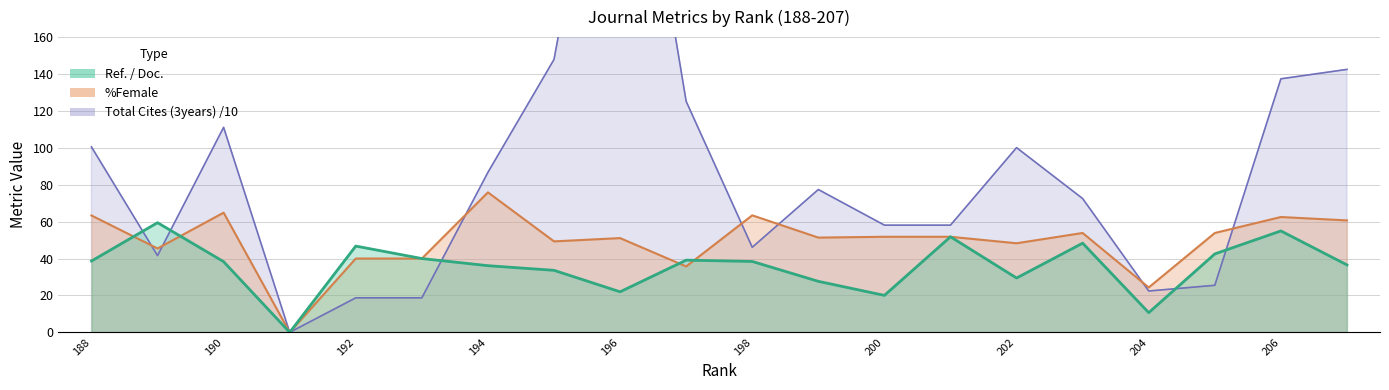

Reading right to left, list all the values displayed in this chart.

Ref. / Doc.: 207=36.5	206=55.0	205=42.5	204=10.7	203=48.3	202=29.4	201=51.8	200=20.0	199=27.6	198=38.4	197=39.1	196=22.0	195=33.6	194=36.1	193=40.0	192=46.8	191=0.0	190=38.3	189=59.4	188=38.6
%Female: 207=60.7	206=62.5	205=53.9	204=24.3	203=53.9	202=48.3	201=51.8	200=51.8	199=51.4	198=63.4	197=35.7	196=51.1	195=49.3	194=75.9	193=40.0	192=40.0	191=0.0	190=64.9	189=45.5	188=63.3
Total Cites (3years): 207=142.5	206=137.4	205=25.5	204=22.4	203=72.5	202=100.1	201=58.1	200=58.1	199=77.4	198=46.1	197=125.2	196=340.6	195=147.9	194=86.7	193=18.7	192=18.7	191=0.0	190=111.1	189=41.6	188=100.5